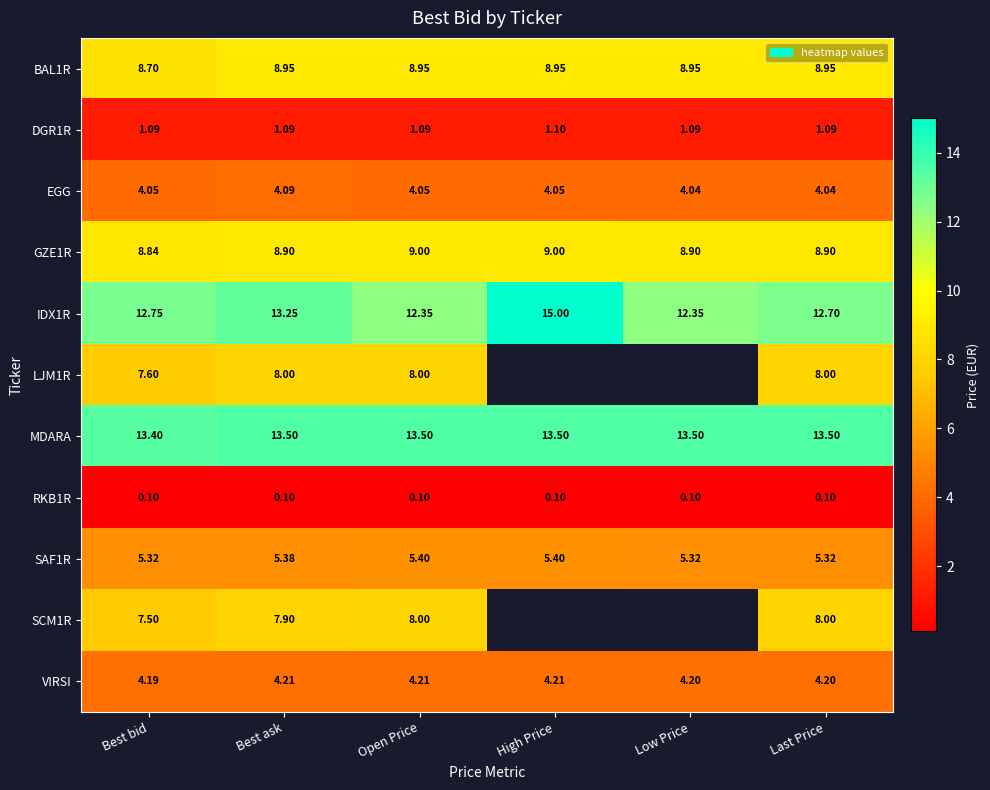

Which category has the highest value in the IDX1R series?

High Price